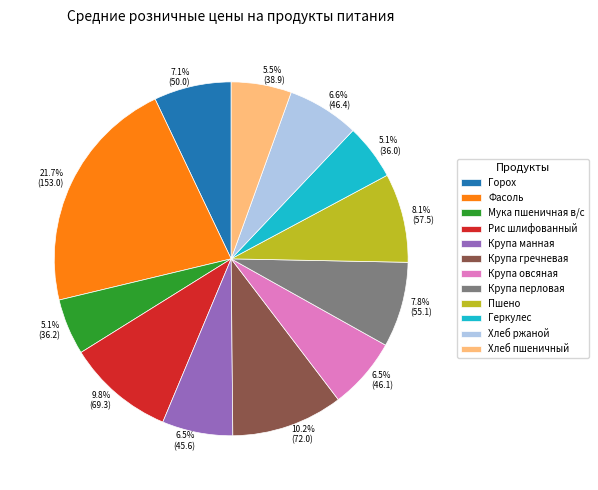

Between Крупа овсяная and Крупа гречневая, which is larger?

Крупа гречневая